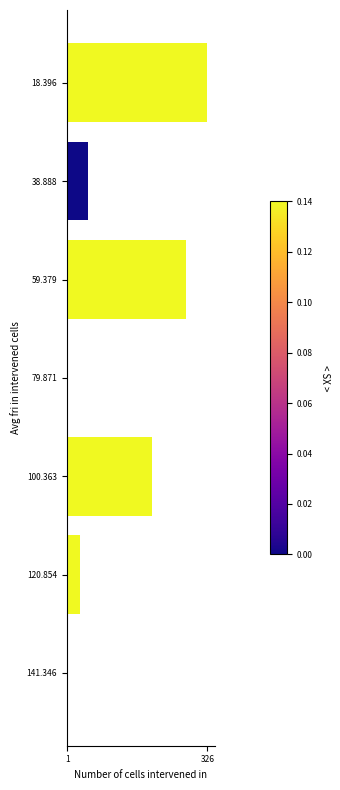

What is the average value?

126